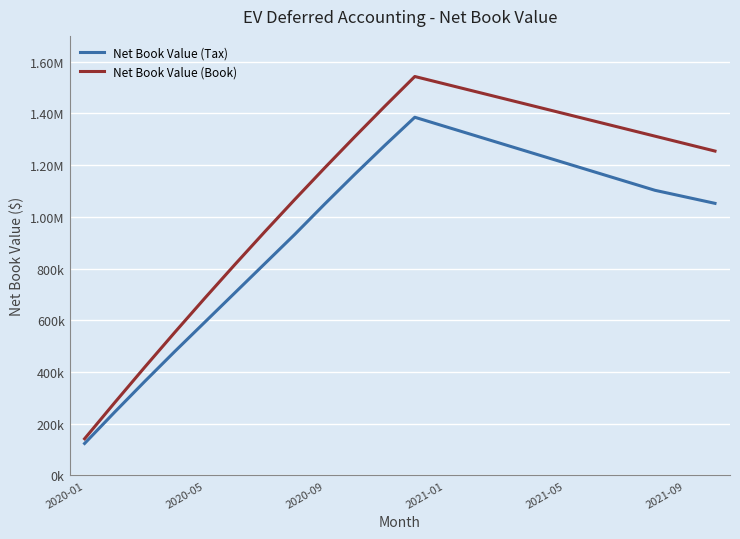

What is the difference between the second highest and minimum values in the Net Book Value (Tax) series?

1226361.4